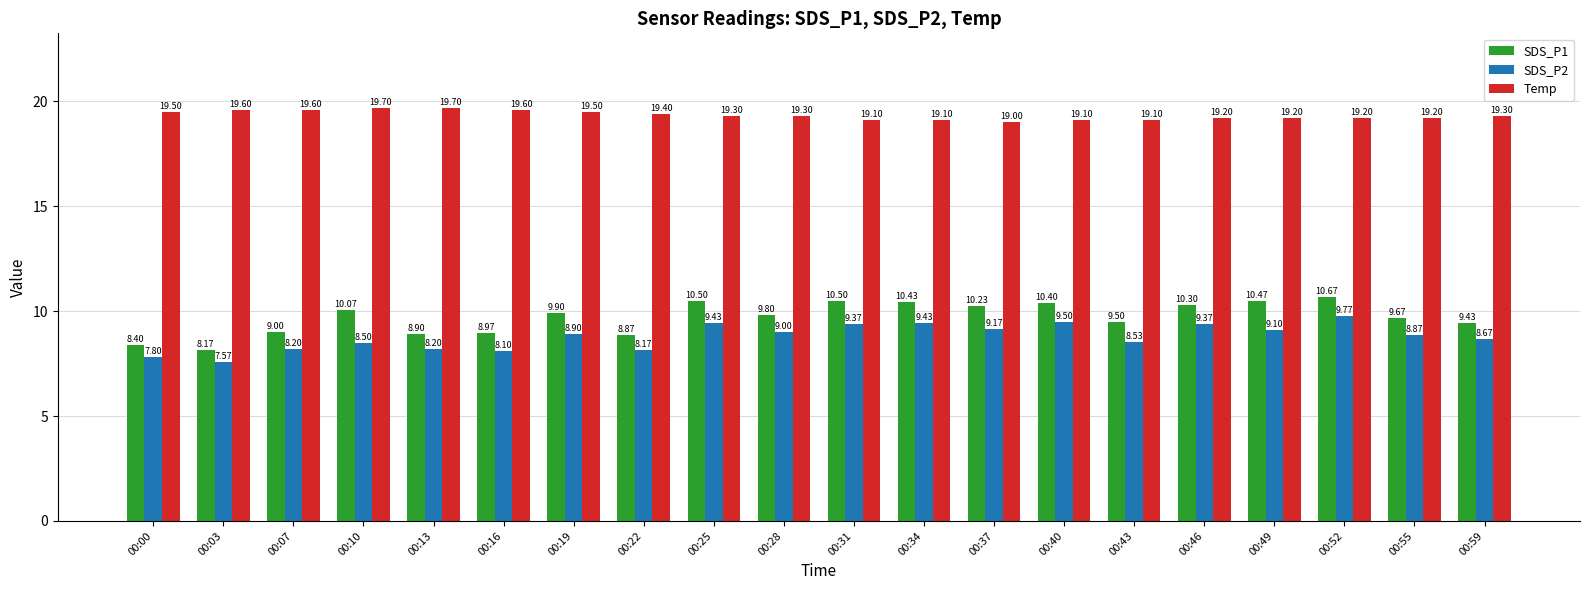

At which label does SDS_P1 reach its peak?

00:52